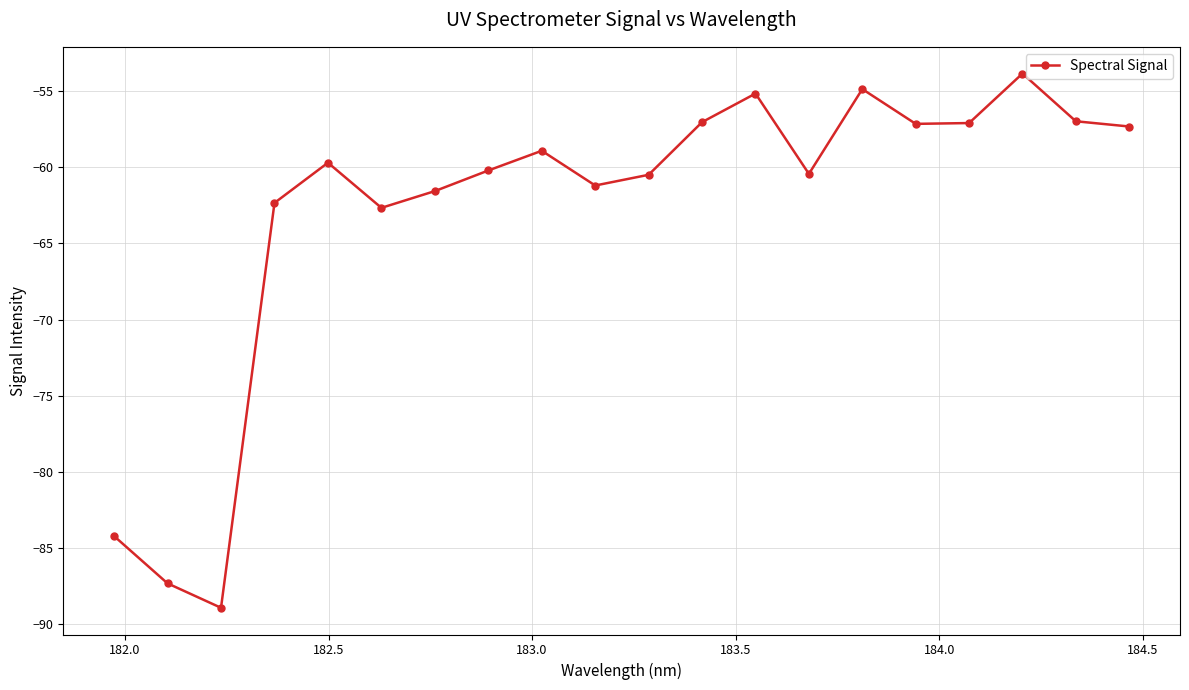

What is the maximum value shown in the chart?

-53.8